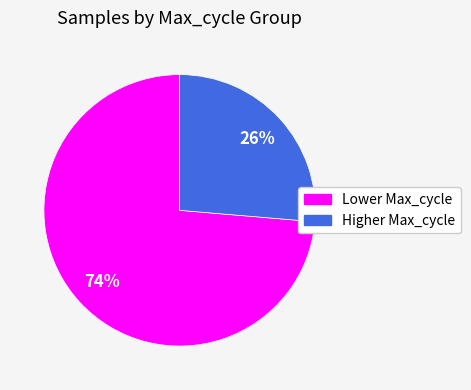

To the nearest percent, what is the average slice percentage?

50%